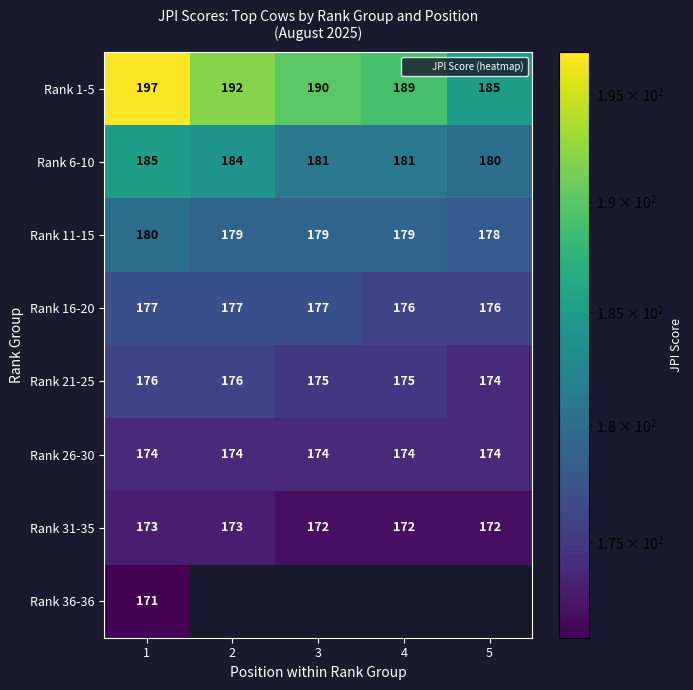

At which category is the sum across all series the highest?

1